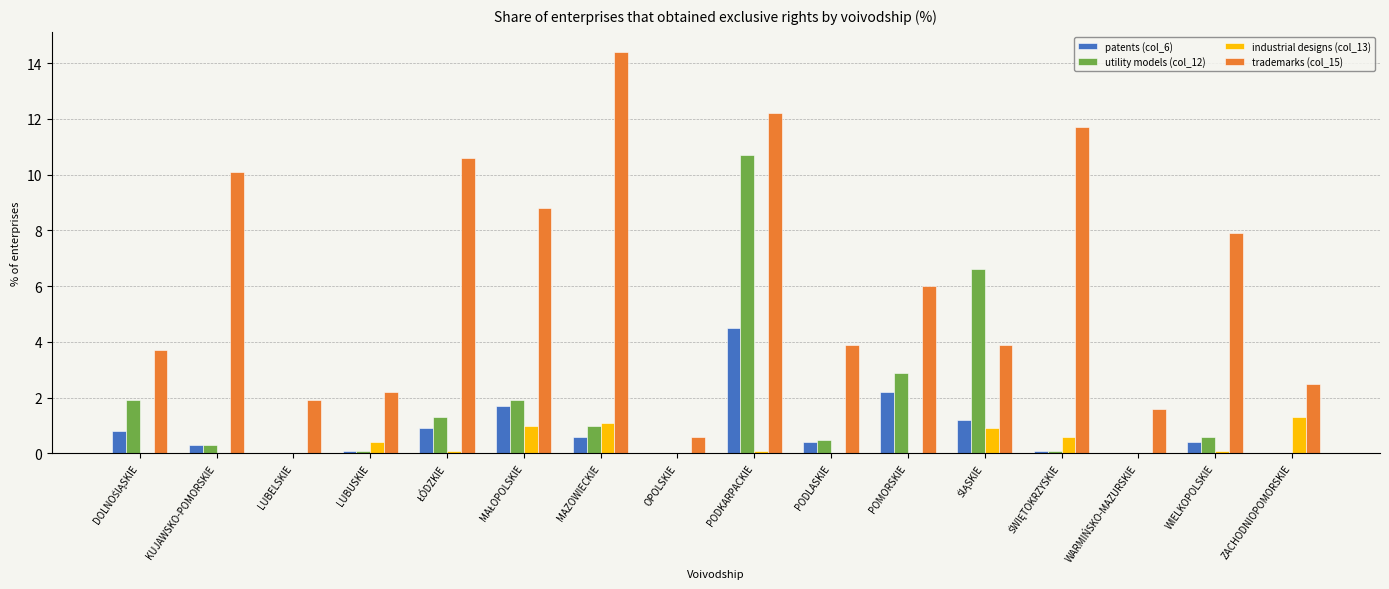

True or false: industrial designs (col_13) has a value of 0.0 at LUBELSKIE.

True